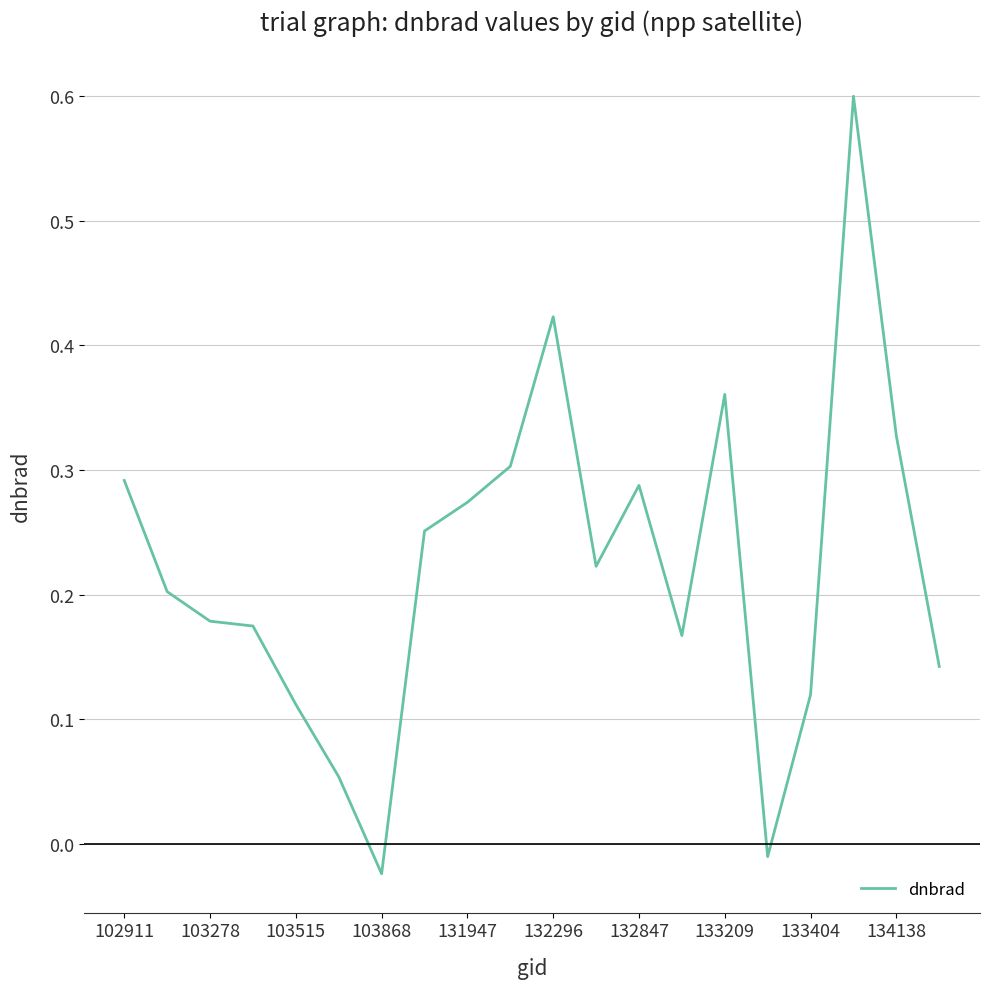

What is the greatest value displayed?

0.6